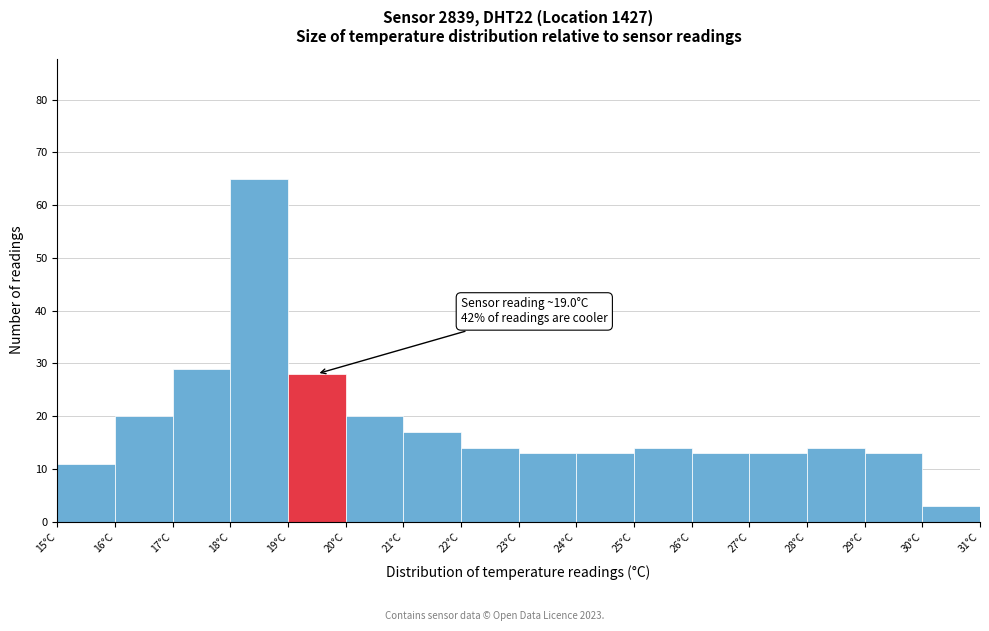

Over which range of the x-axis is the bar tallest?

18 to 19